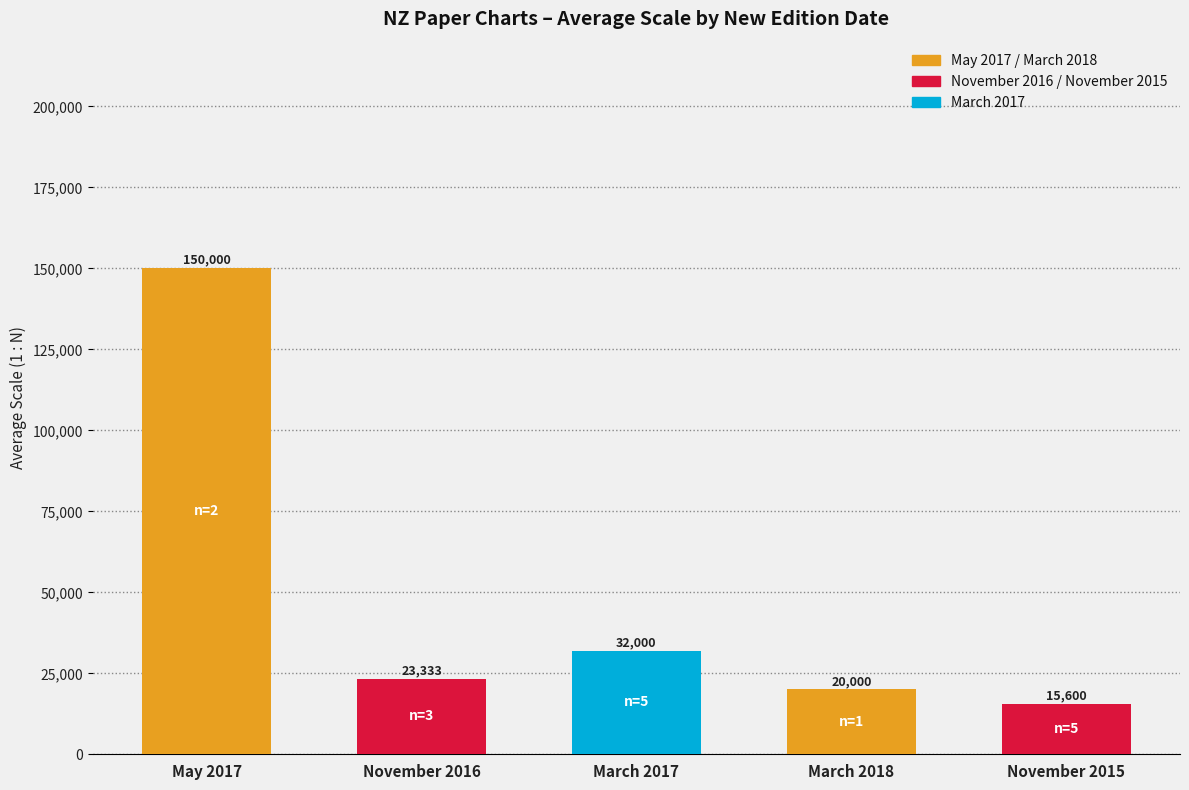

What is the smallest value displayed?

15600